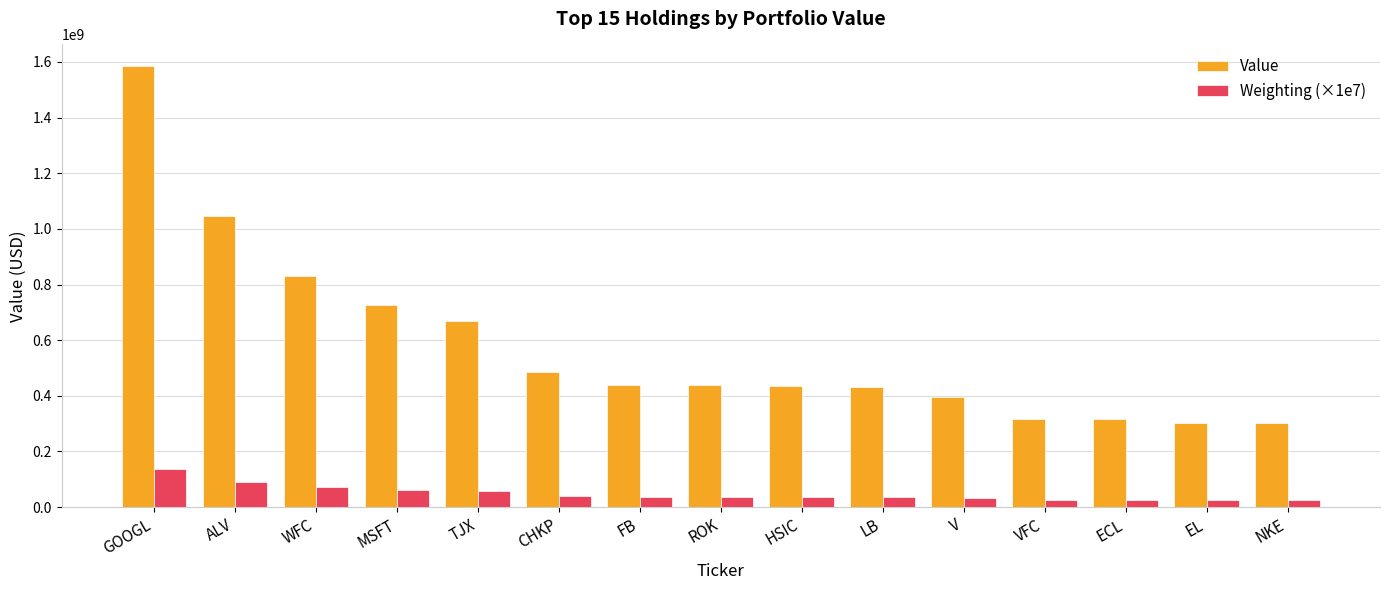

What is the difference between the highest and lowest values at ALV?

956383000